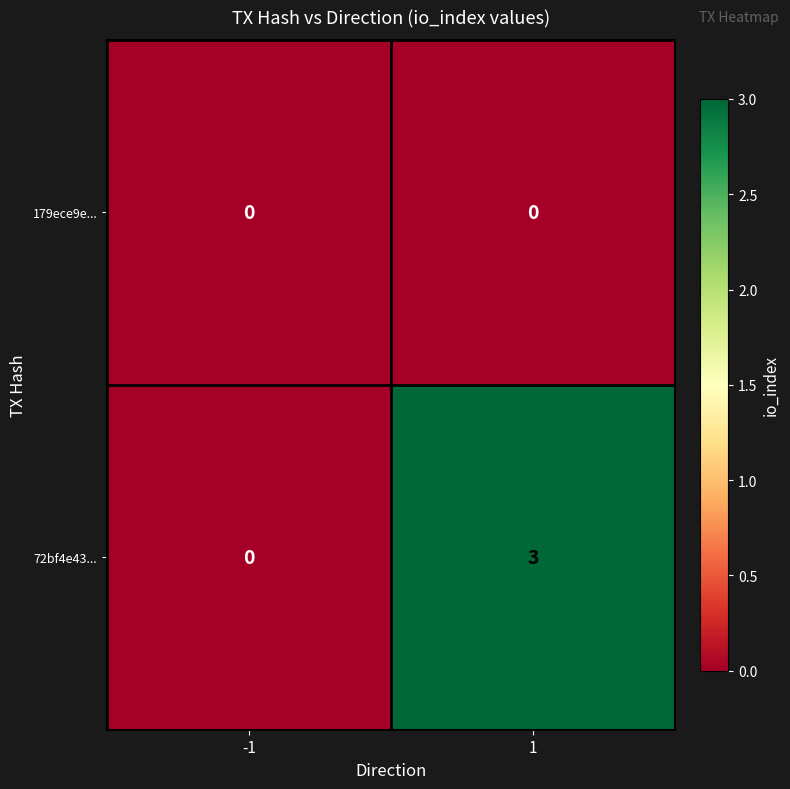

What is the greatest value displayed?

3